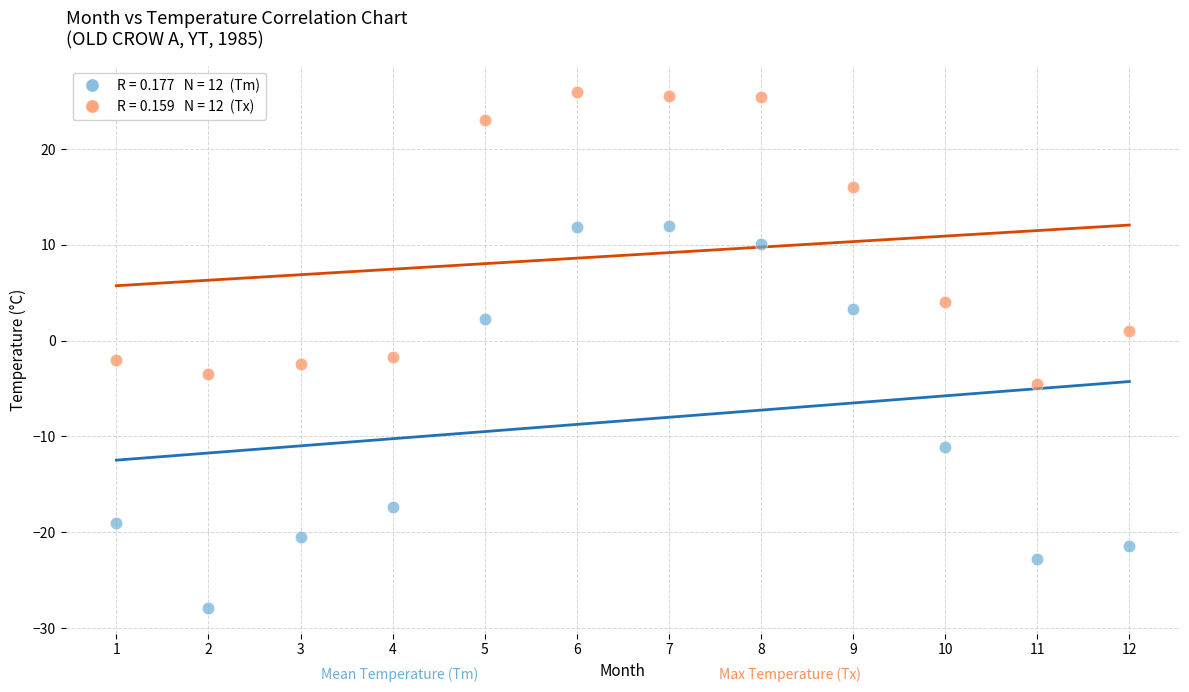

Across all data points, what is the range of X values (max minus min)?

11.0